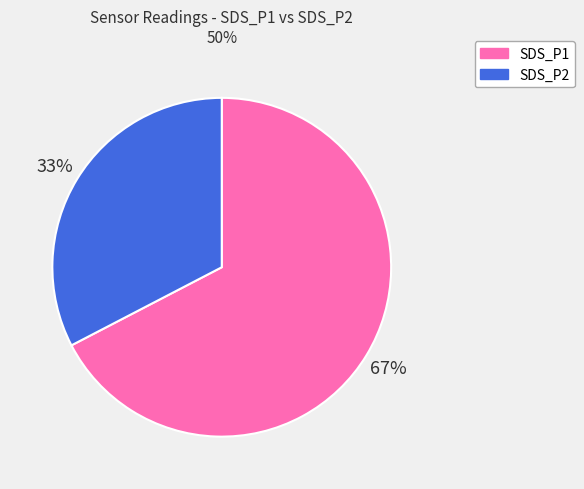

What percentage is the SDS_P1 slice, to the nearest percent?

67%